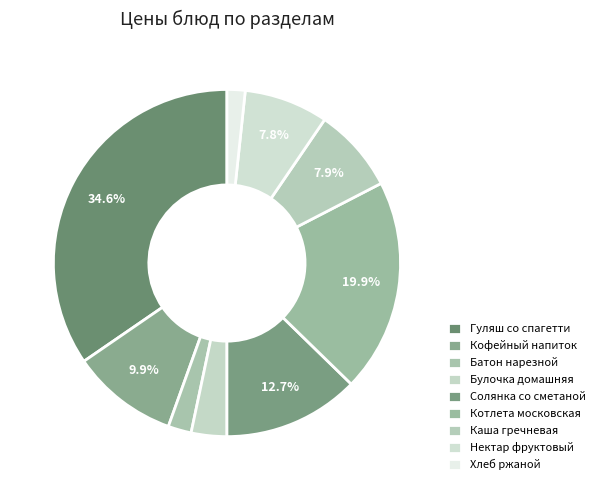

Is it true that Хлеб ржаной is 1% of the pie?

False